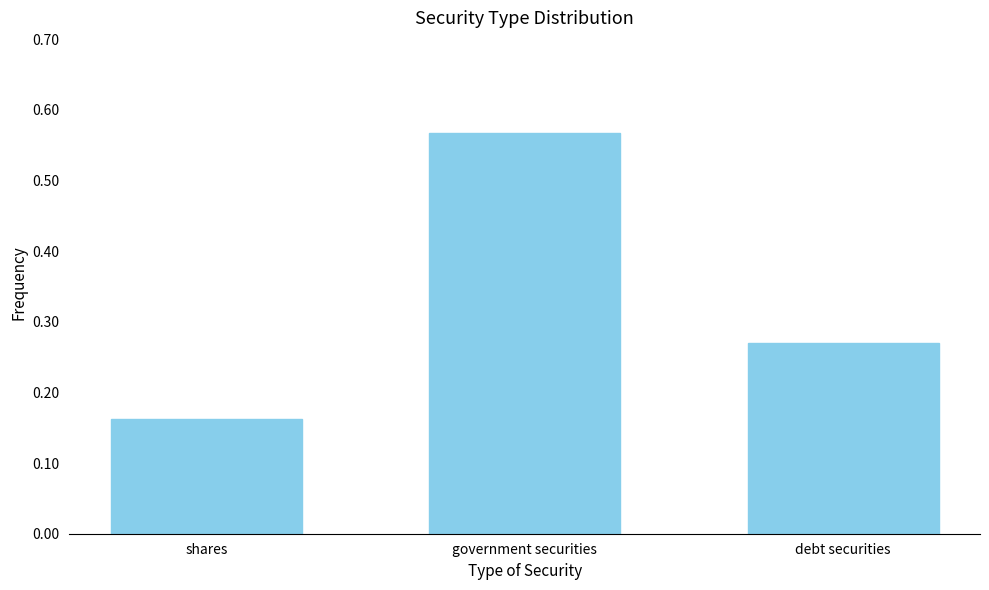

Between shares and debt securities, which is larger?

debt securities